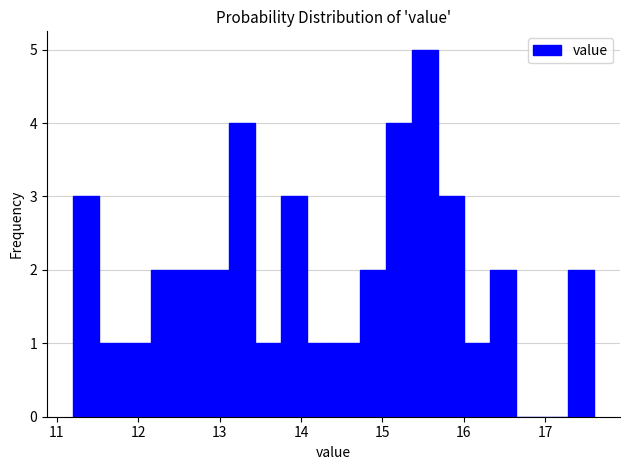

Around what value on the x-axis is the tallest bar? Give the approximate position of its centre, as read against the axis.

15.5